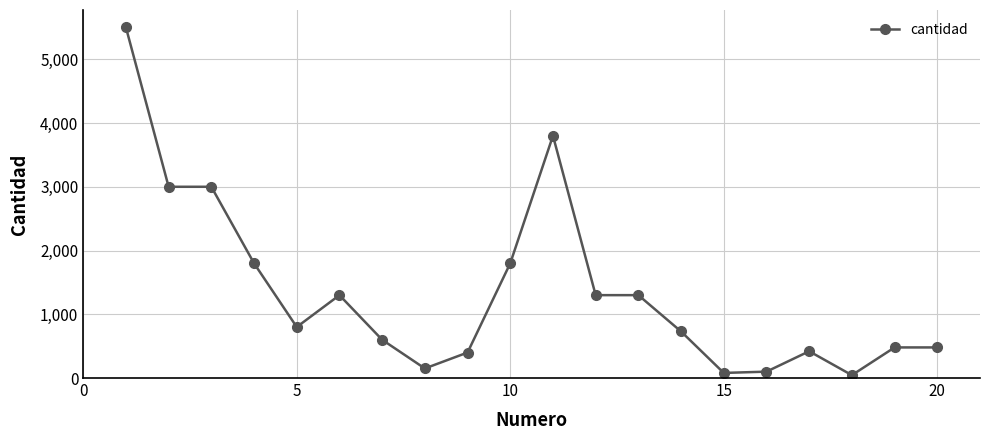

What is the greatest value displayed?

5500